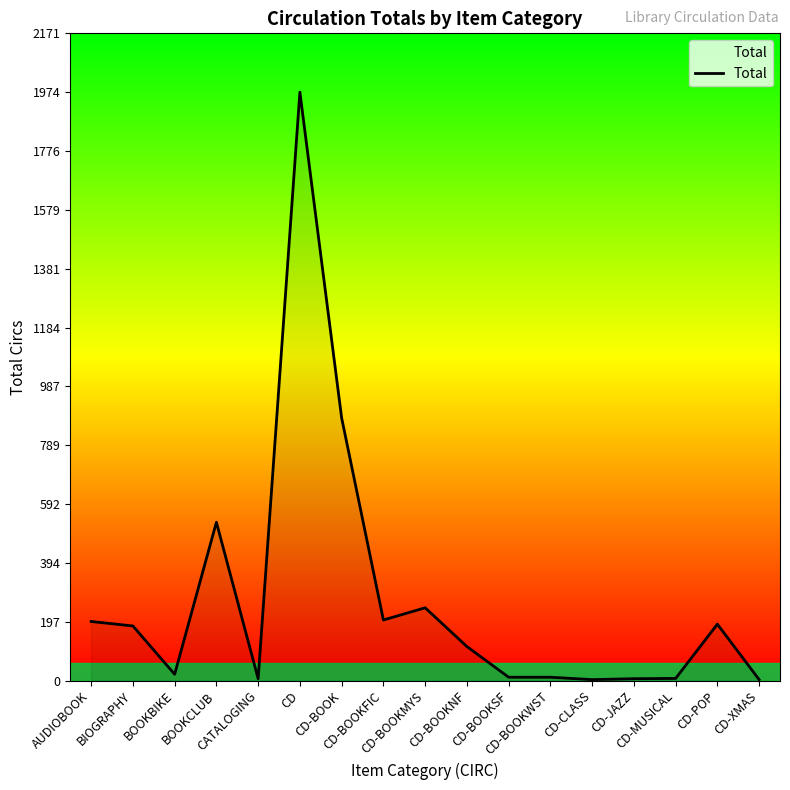

What is the maximum value shown in the chart?

1974